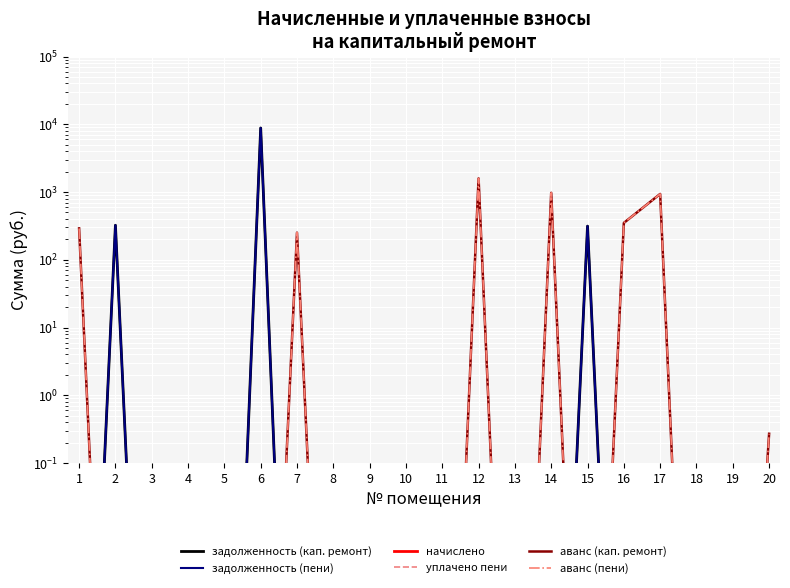

Which series has the widest spread of values?

задолженность (кап. ремонт)